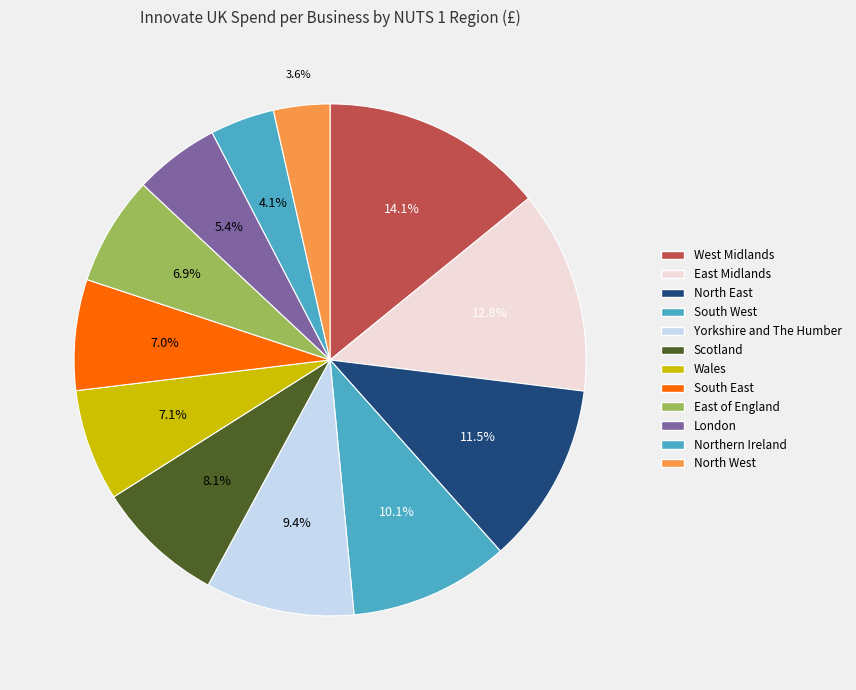

Does West Midlands represent more than half of the total?

No